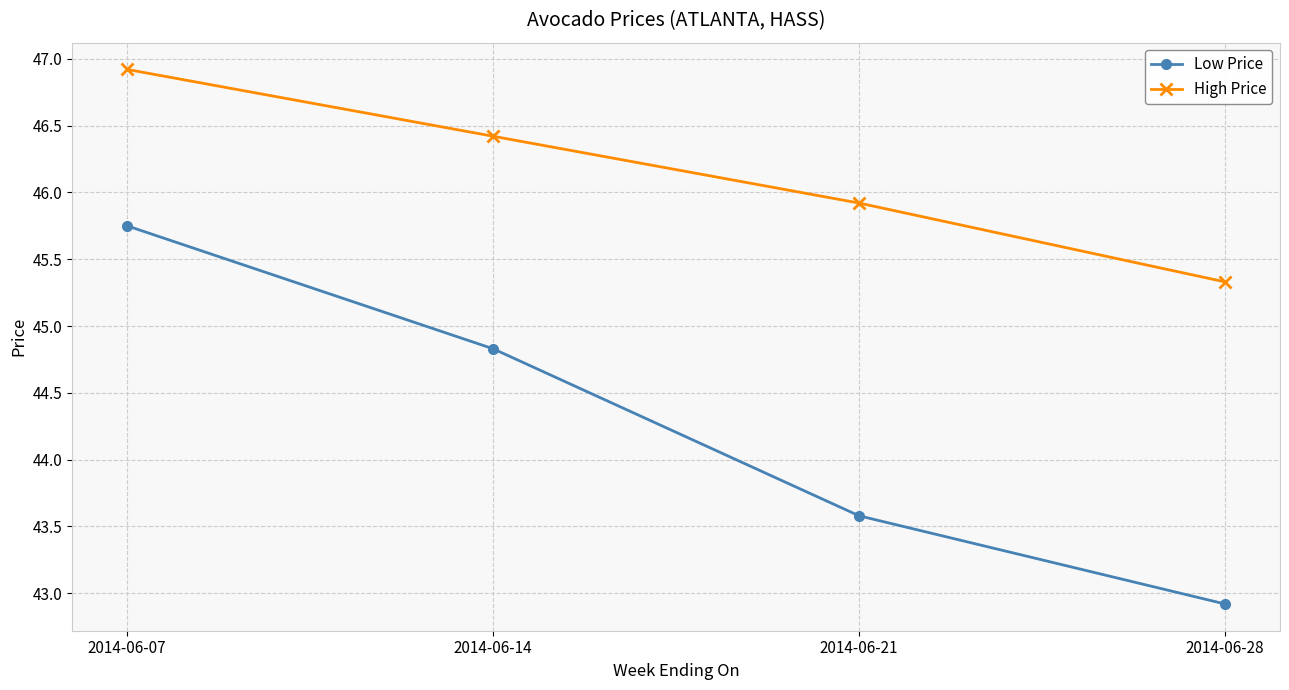

True or false: High Price has a value of 67.6 at 2014-06-21.

False